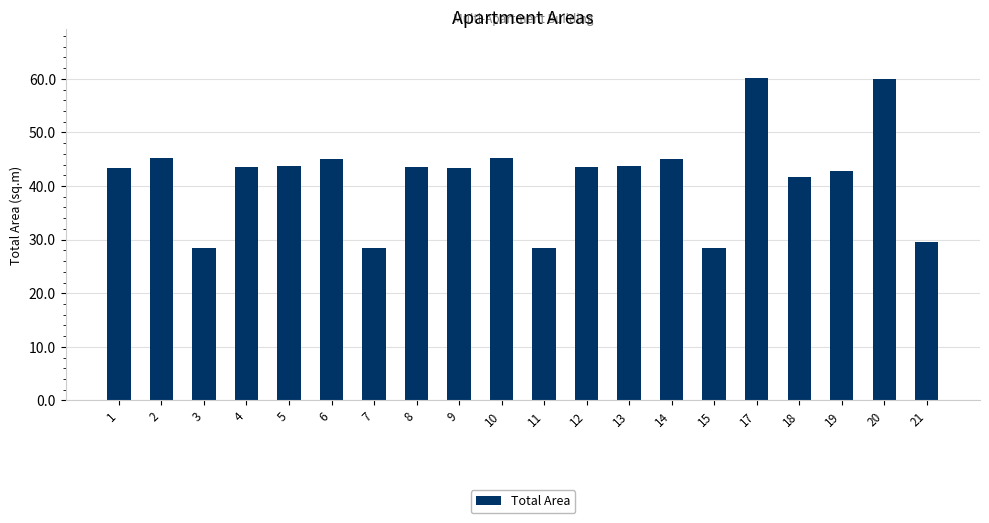

The value at 19 is 42.8. True or false?

True